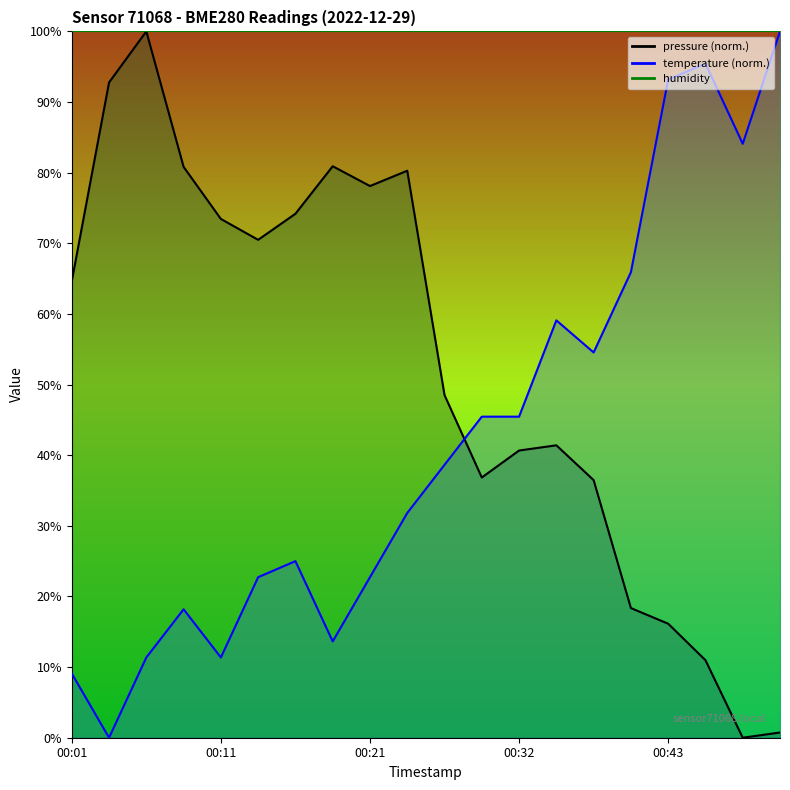

What is the value of the temperature point at the 20th from the left?

100.0